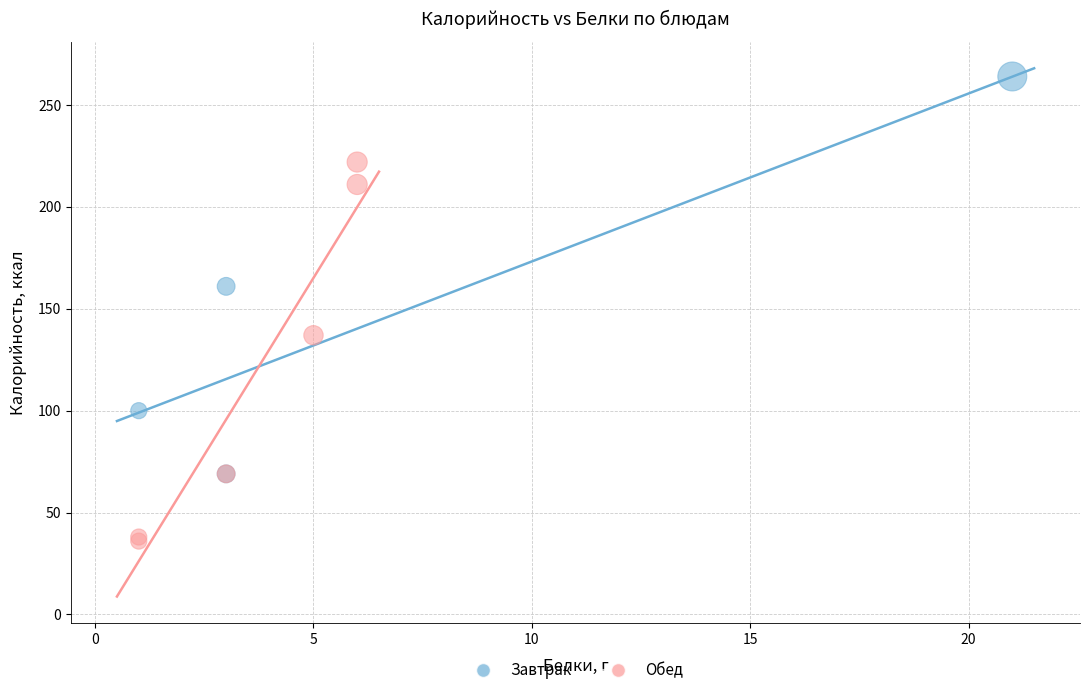

Which series contains the highest Y value?

Завтрак